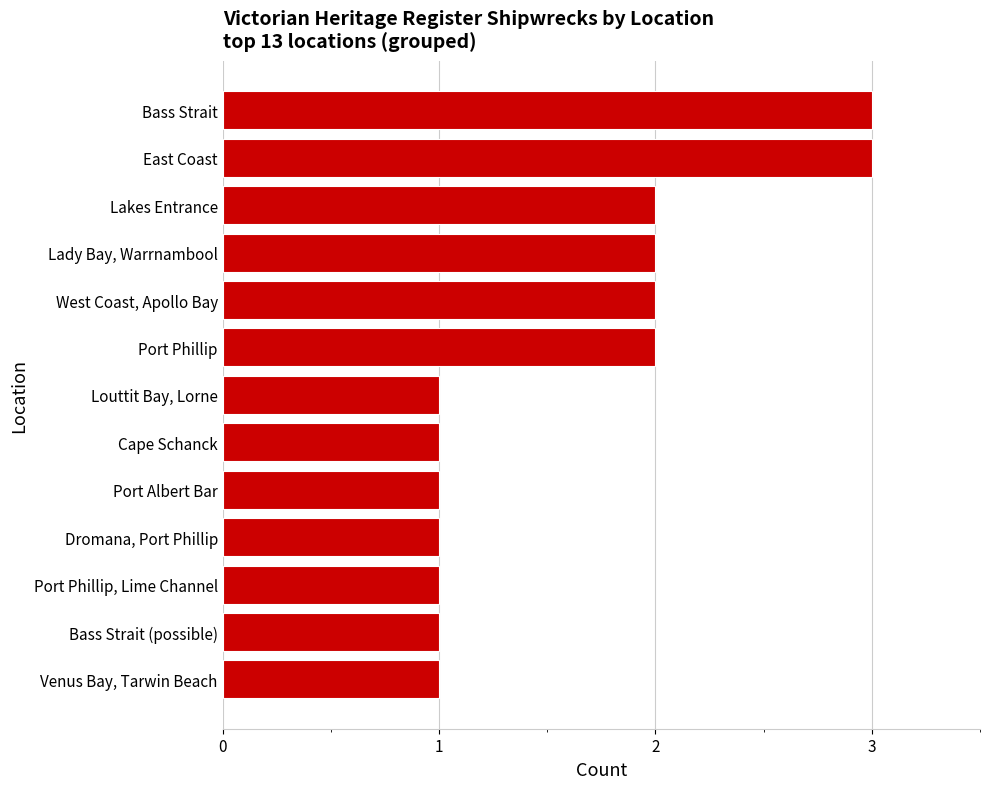

What is the greatest value displayed?

3